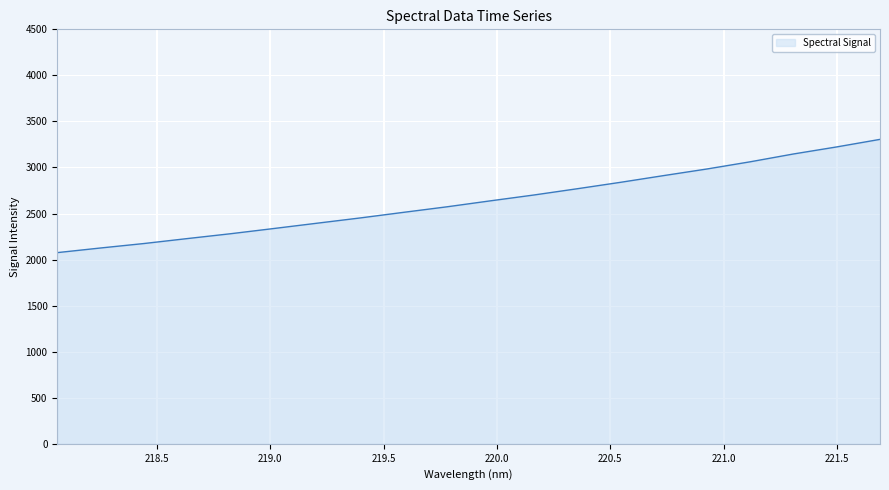

What is the maximum value shown in the chart?

3305.3